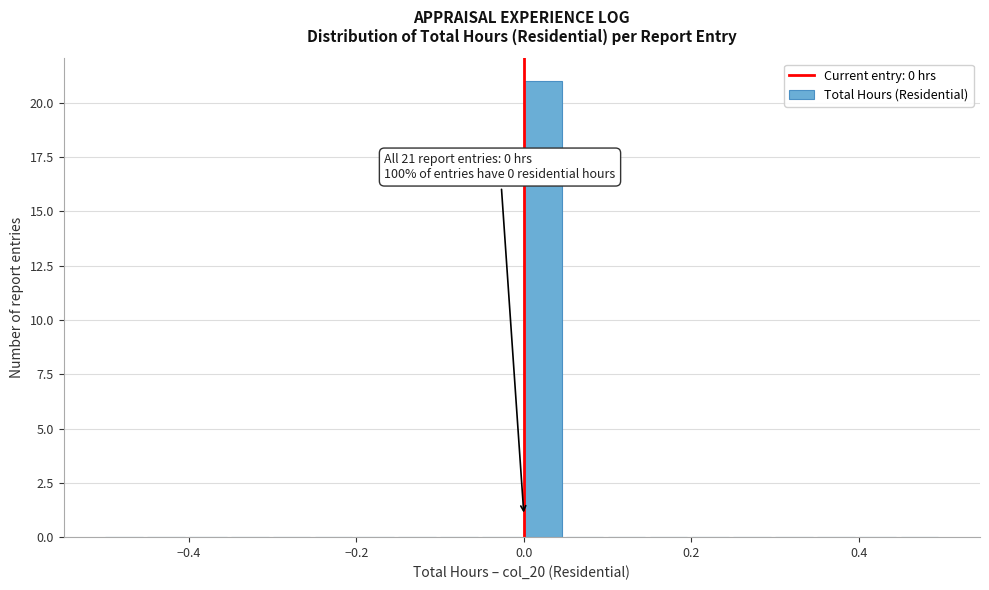

Read against the x-axis, roughly where is the centre of the tallest bar?

0.02